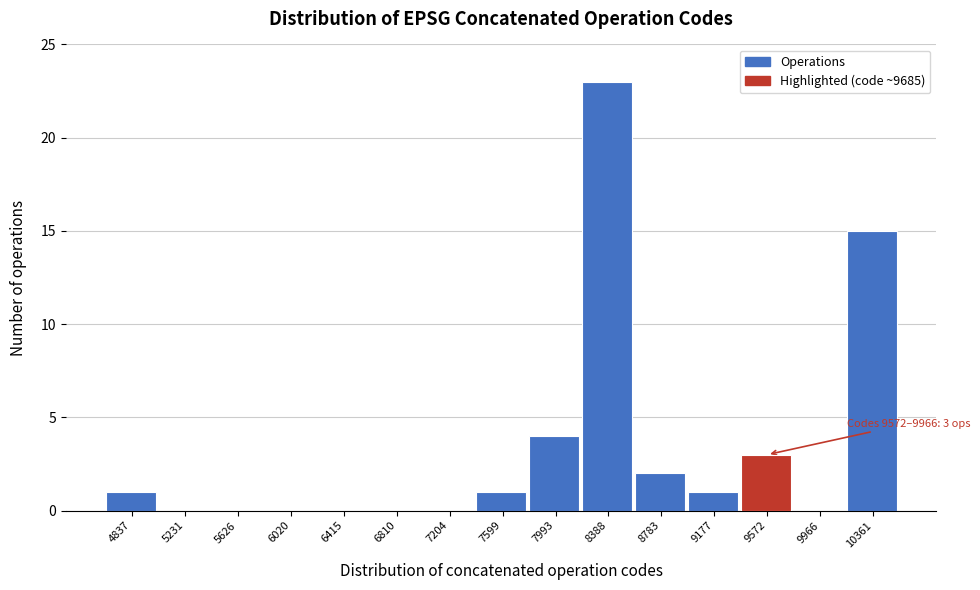

Reading left to right, list all the values displayed in this chart.

4837=1	5231=0	5626=0	6020=0	6415=0	6810=0	7204=0	7599=1	7993=4	8388=23	8783=2	9177=1	9572=3	9966=0	10361=15